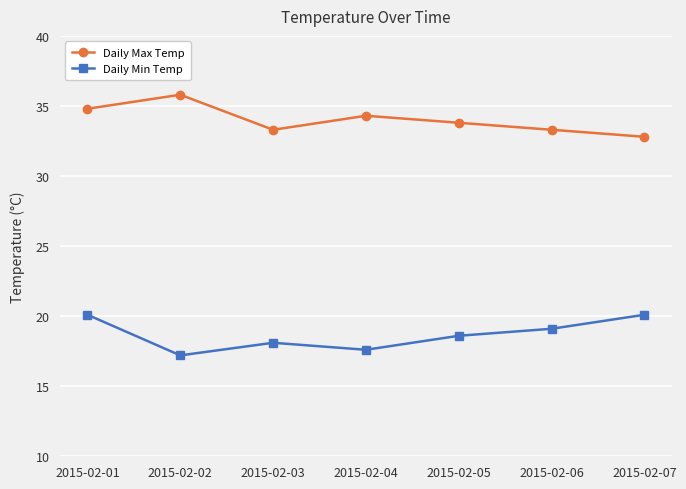

Reading left to right, transcribe all the data shown in this chart.

Daily Max Temp: 2015-02-01=34.8	2015-02-02=35.8	2015-02-03=33.3	2015-02-04=34.3	2015-02-05=33.8	2015-02-06=33.3	2015-02-07=32.8
Daily Min Temp: 2015-02-01=20.1	2015-02-02=17.2	2015-02-03=18.1	2015-02-04=17.6	2015-02-05=18.6	2015-02-06=19.1	2015-02-07=20.1